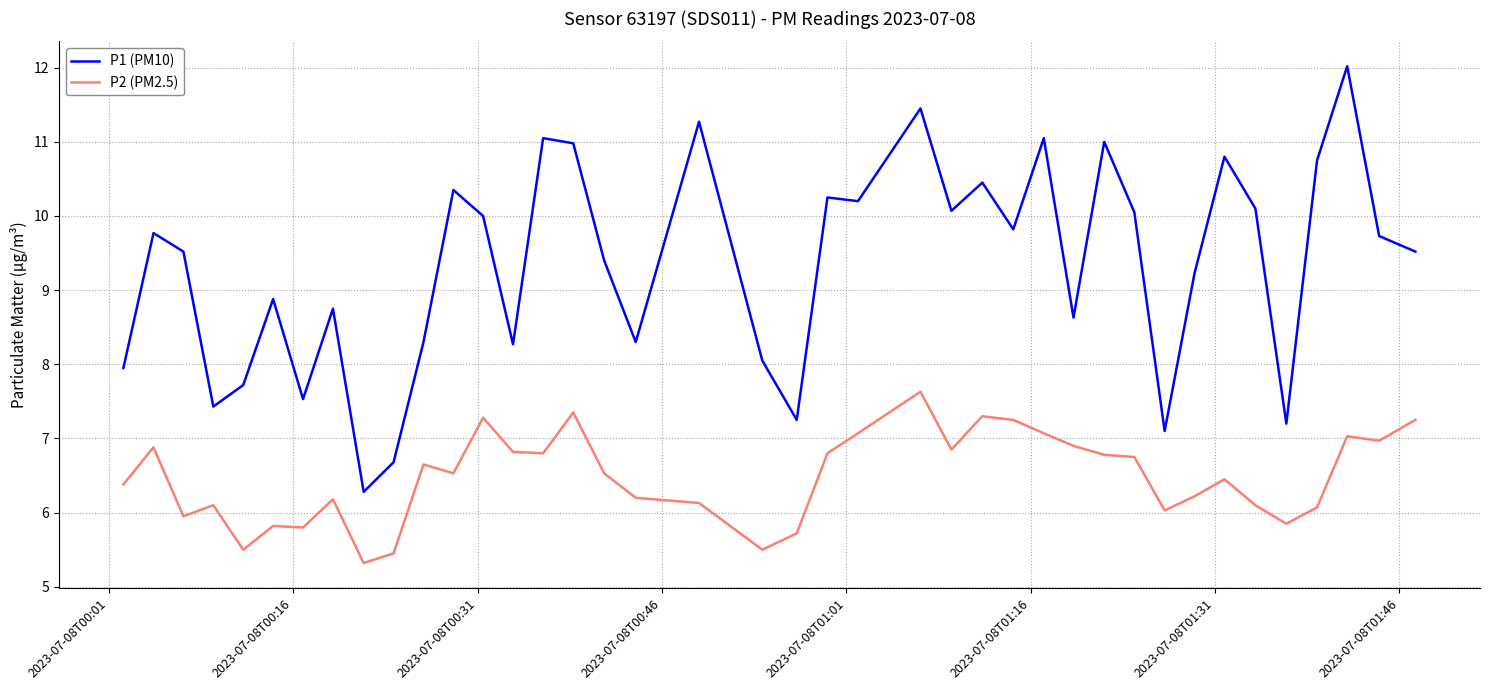

What is the difference between the maximum and second lowest values in the P2 (PM2.5) series?

2.2